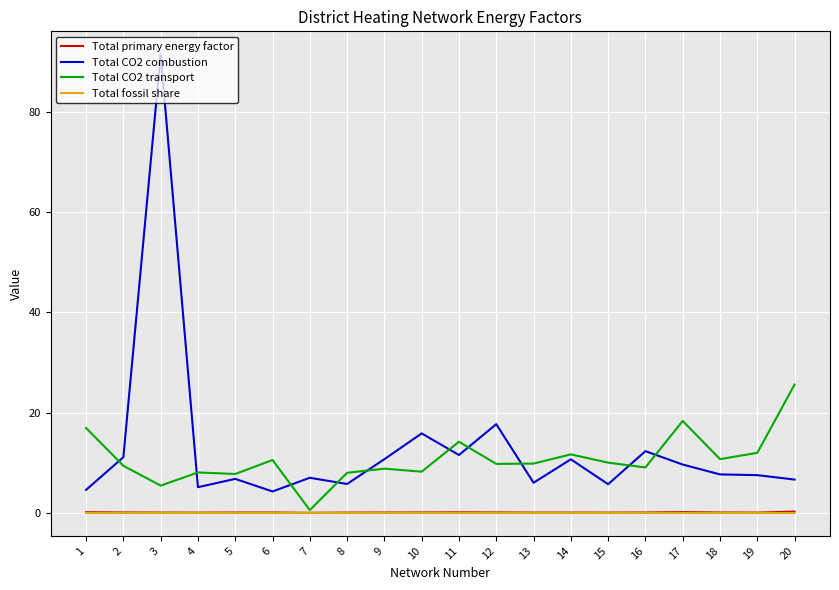

How many lines are shown in the chart?

4